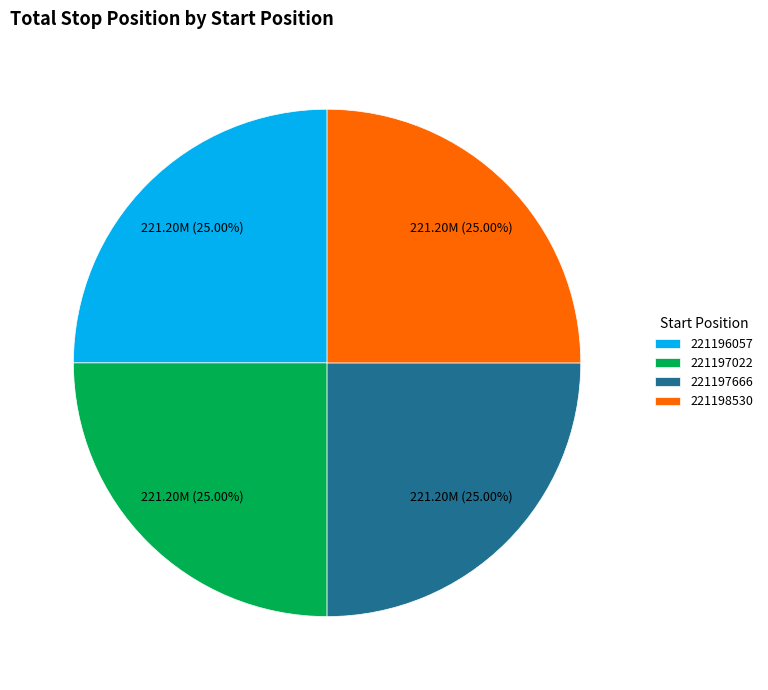

What is the ratio of the value at 221197022 to the value at 221197666?

1.0